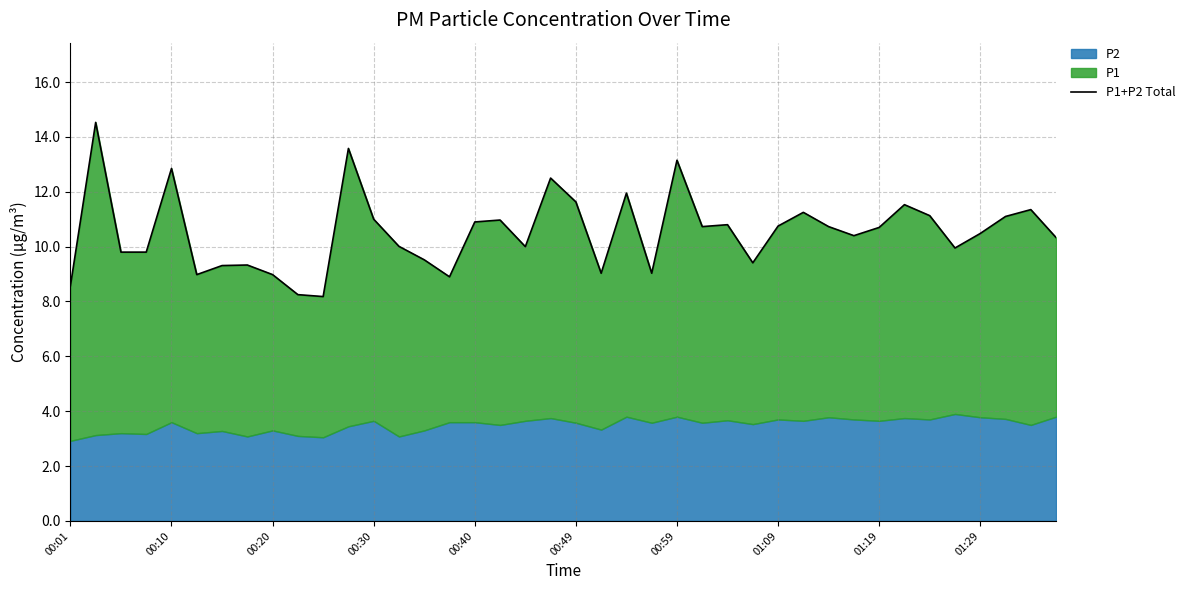

How many data points are less than 10?

15